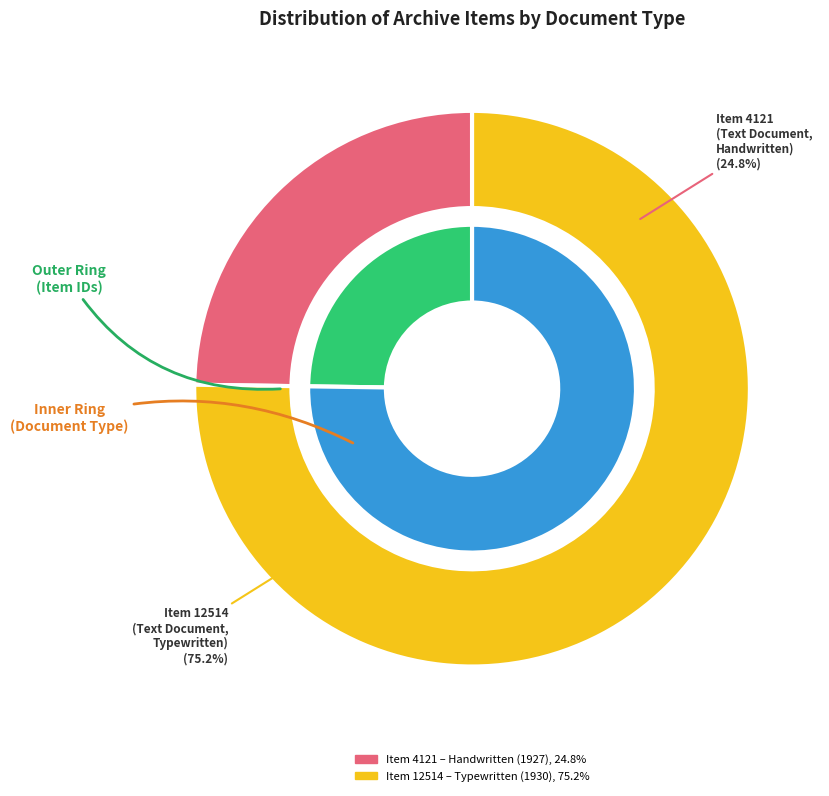

Which has a higher value, Letter to Martha Berry from John W. Frothingham (Item 4121) or Letter to Miss Martha Berry from The Fifth Avenue Bank (Item 12514)?

Letter to Miss Martha Berry from The Fifth Avenue Bank (Item 12514)